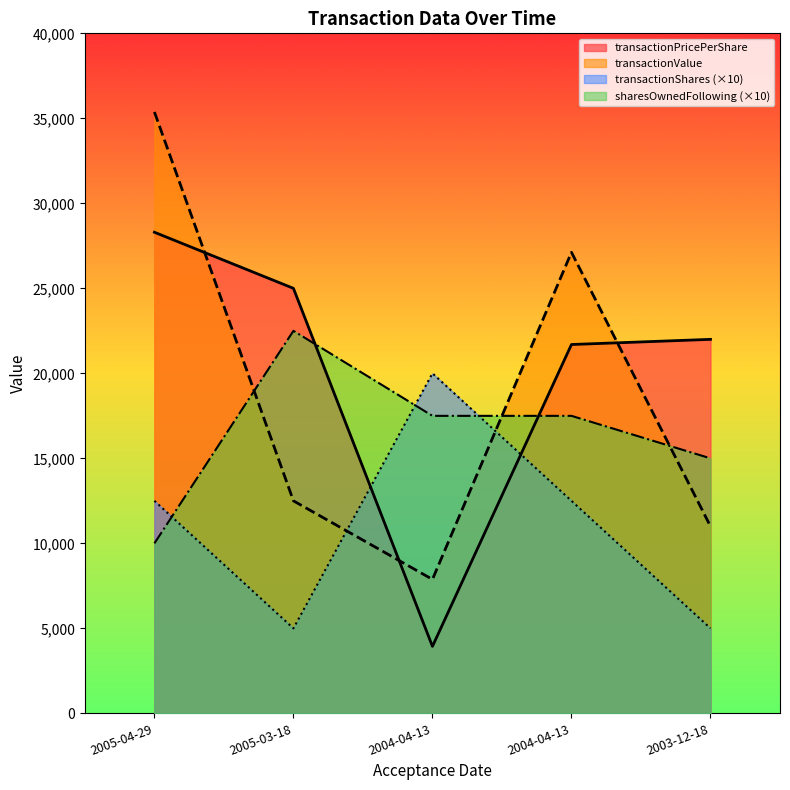

How many data points does each series have?

5